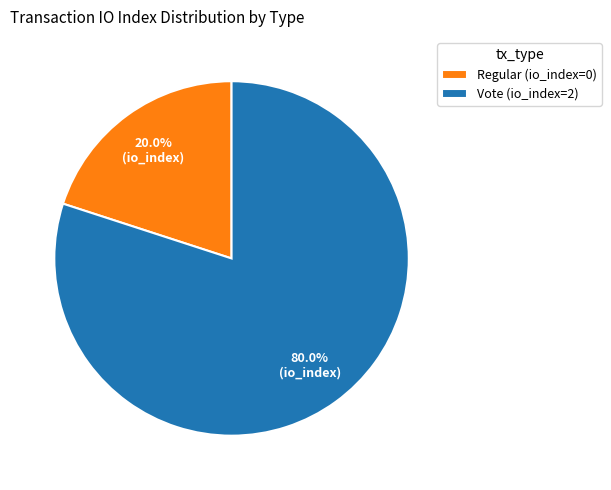

How many slices are in this pie chart?

2